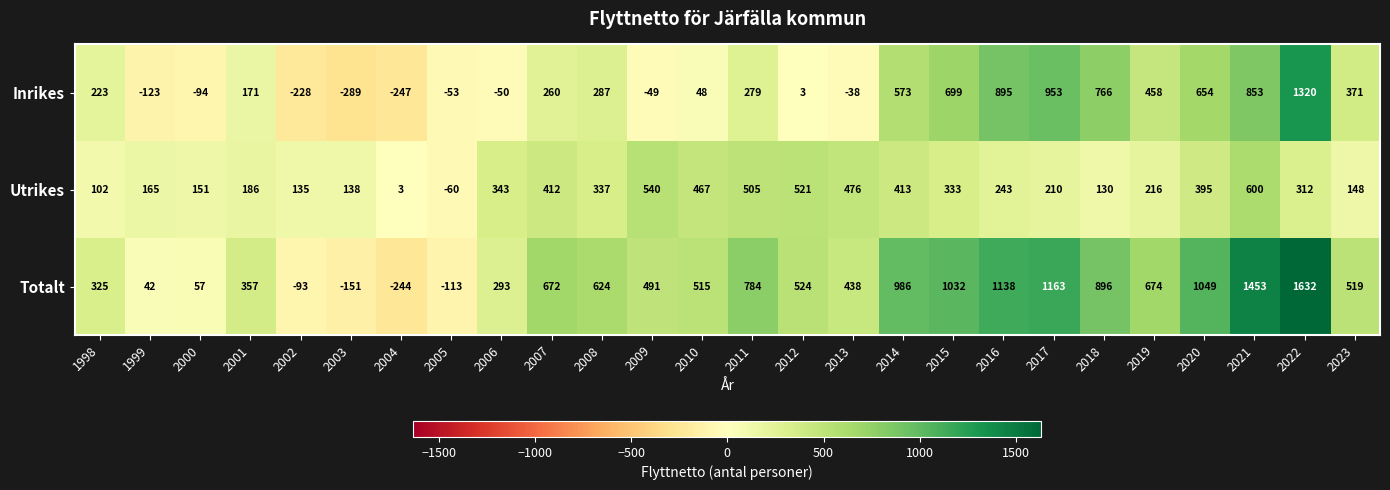

Between 2005 and 2013, which series saw the biggest shift?

Totalt